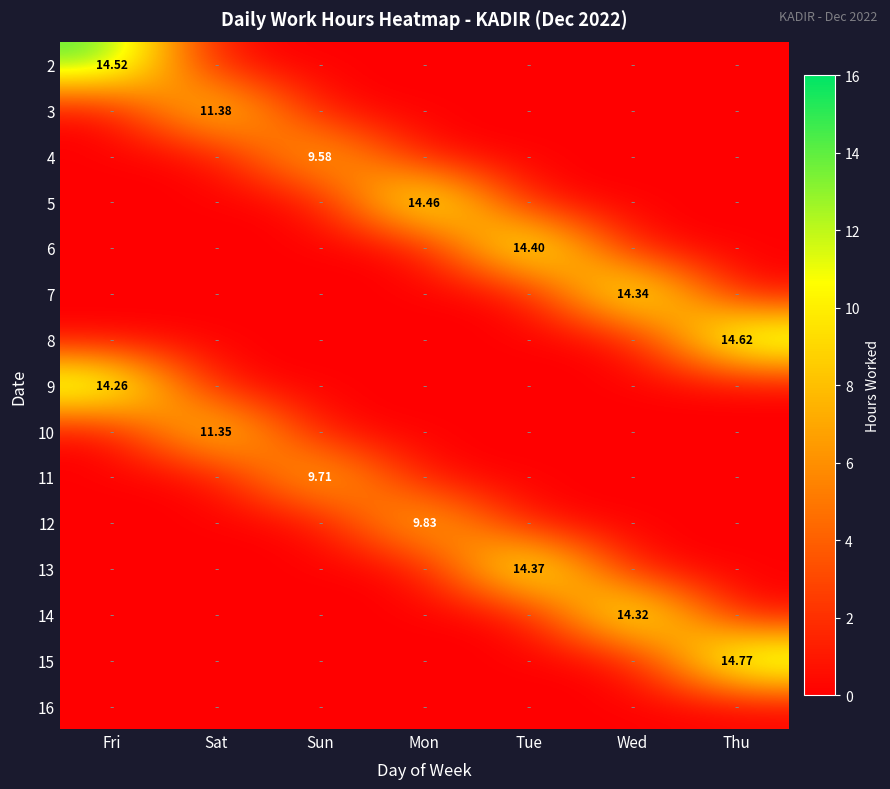

How many values in the 5 series exceed 0?

1